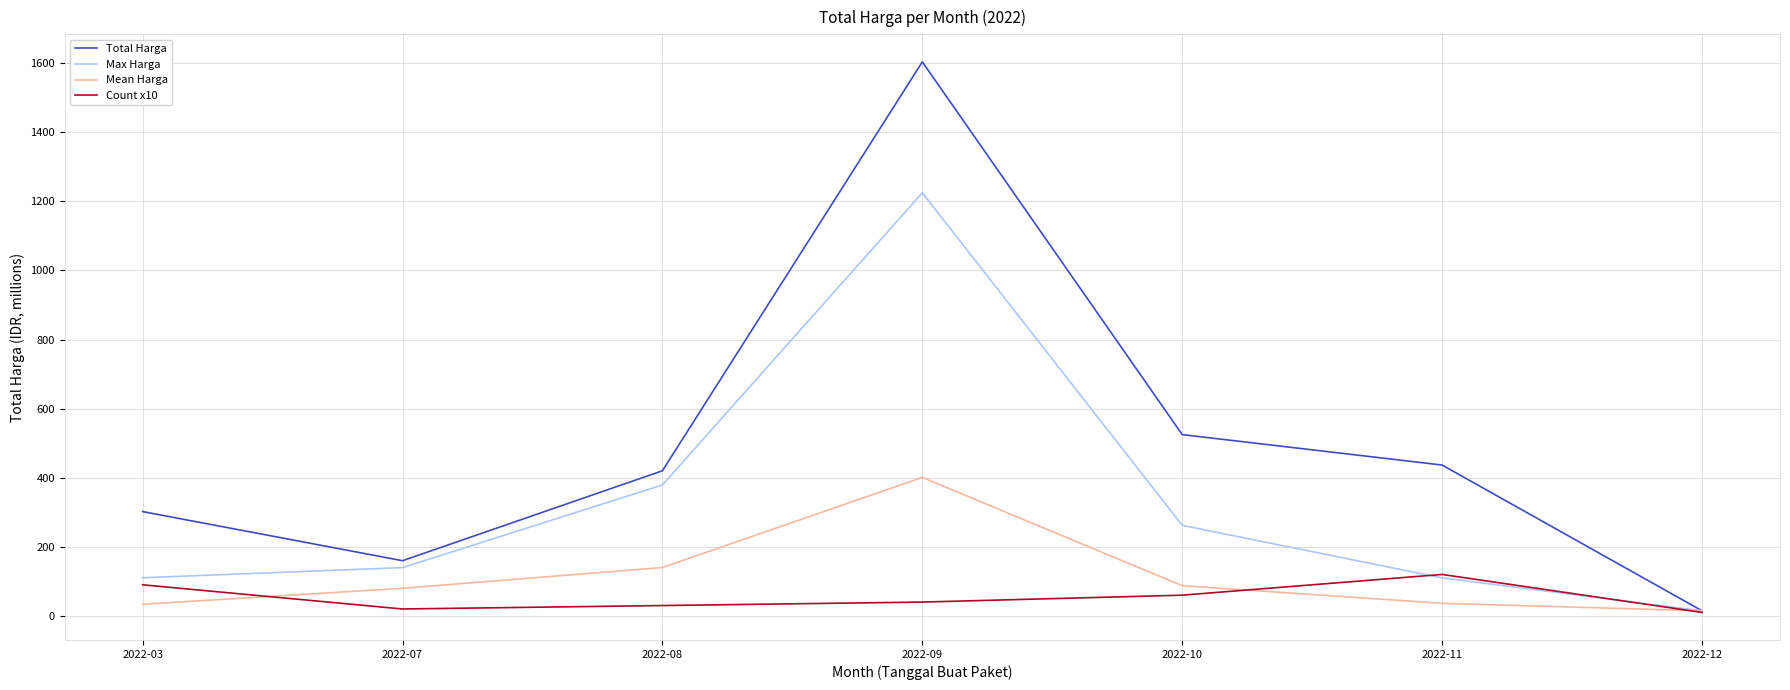

List the labels in order of Total Harga value, smallest first.

2022-12, 2022-07, 2022-03, 2022-08, 2022-11, 2022-10, 2022-09